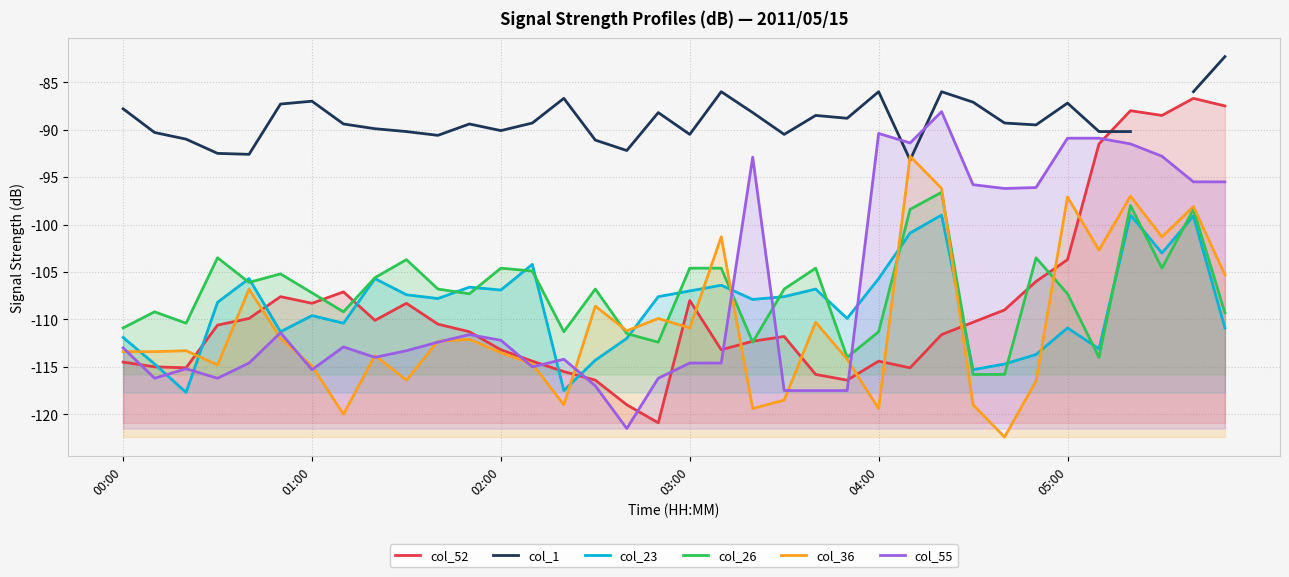

What is the sum of all col_26 values?

-3856.6